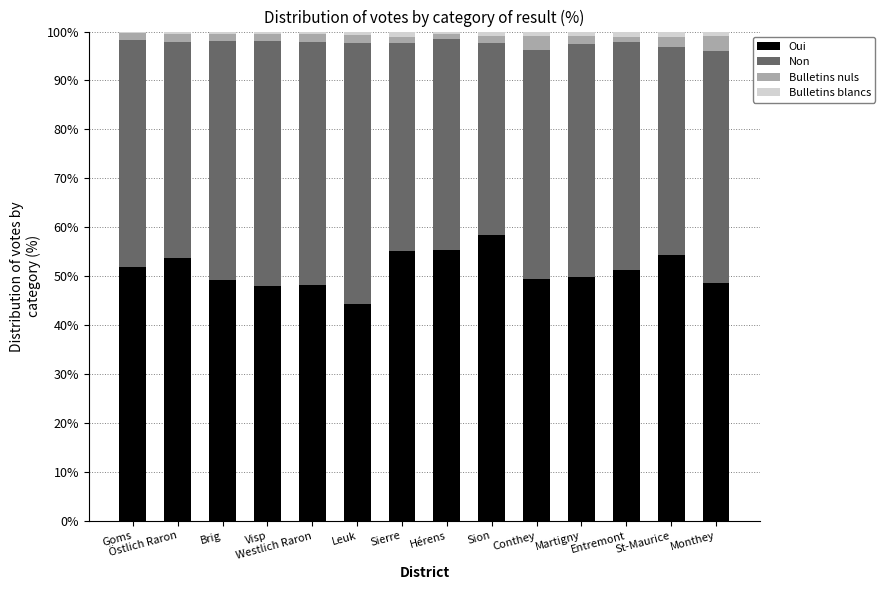

Is it true that Oui equals 21.8 at Martigny?

False